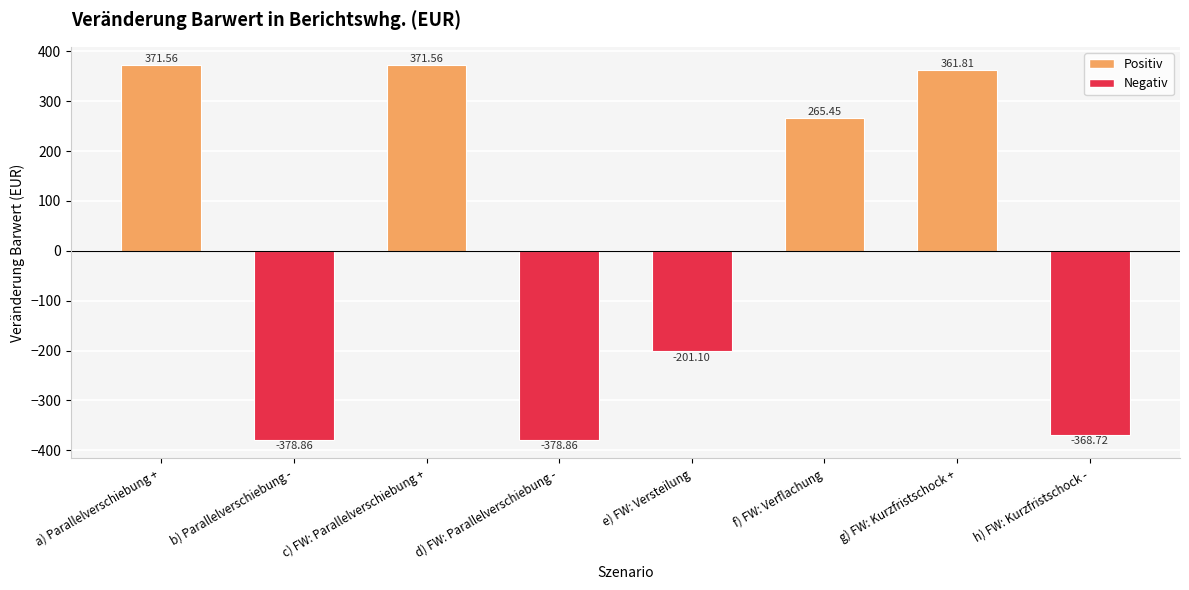

How many data points does each series have?

8